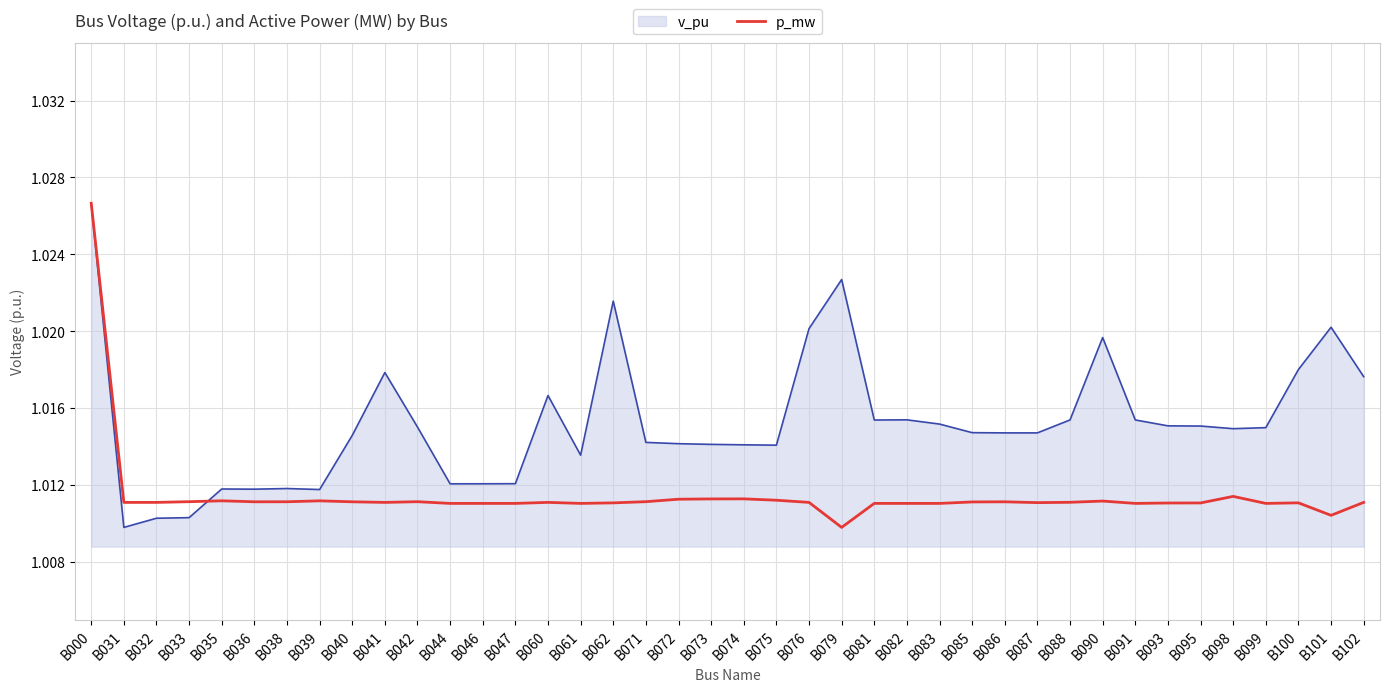

Which category has the highest value in the p_mw series?

B000